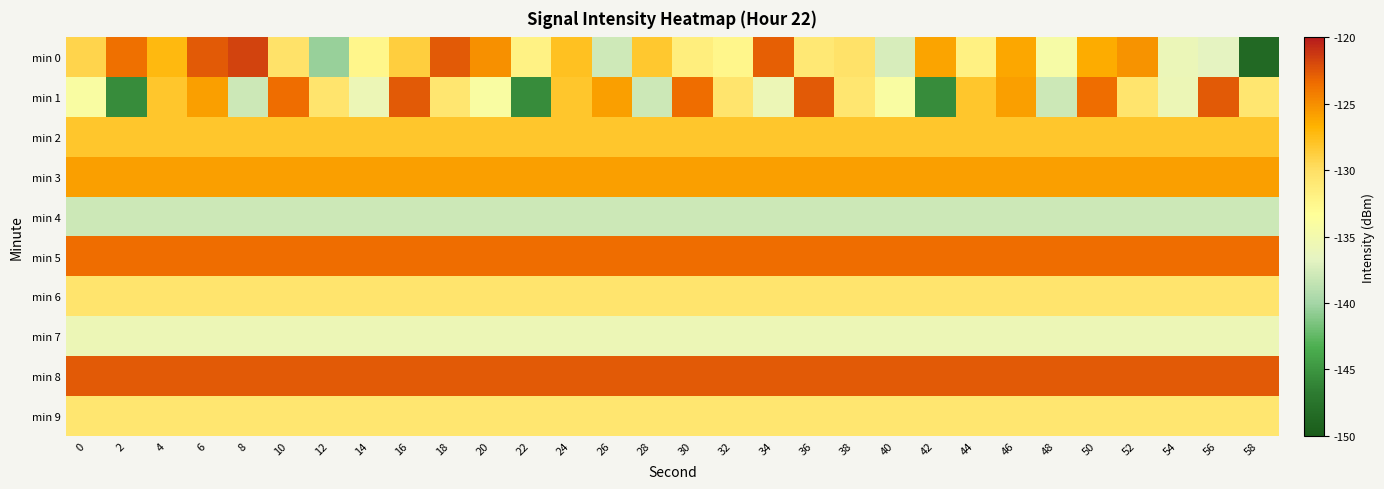

Reading right to left, list all the values displayed in this chart.

min 0: 58=-148.5	56=-136.7	54=-135.8	52=-125.2	50=-126.4	48=-134.5	46=-126.2	44=-131.9	42=-126.0	40=-137.4	38=-130.3	36=-131.0	34=-122.8	32=-132.5	30=-131.6	28=-128.3	26=-137.9	24=-127.8	22=-132.0	20=-125.1	18=-122.6	16=-128.7	14=-132.5	12=-140.4	10=-130.3	8=-121.7	6=-122.6	4=-127.2	2=-123.5	0=-129.2
min 1: 58=-130.8	56=-122.6	54=-135.8	52=-130.5	50=-123.4	48=-138.0	46=-125.8	44=-128.2	42=-145.6	40=-134.1	38=-130.8	36=-122.6	34=-135.8	32=-130.5	30=-123.4	28=-138.0	26=-125.8	24=-128.2	22=-145.6	20=-134.1	18=-130.8	16=-122.6	14=-135.8	12=-130.5	10=-123.4	8=-138.0	6=-125.8	4=-128.2	2=-145.6	0=-134.1
min 2: 58=-128.2	56=-128.2	54=-128.2	52=-128.2	50=-128.2	48=-128.2	46=-128.2	44=-128.2	42=-128.2	40=-128.2	38=-128.2	36=-128.2	34=-128.2	32=-128.2	30=-128.2	28=-128.2	26=-128.2	24=-128.2	22=-128.2	20=-128.2	18=-128.2	16=-128.2	14=-128.2	12=-128.2	10=-128.2	8=-128.2	6=-128.2	4=-128.2	2=-128.2	0=-128.2
min 3: 58=-125.8	56=-125.8	54=-125.8	52=-125.8	50=-125.8	48=-125.8	46=-125.8	44=-125.8	42=-125.8	40=-125.8	38=-125.8	36=-125.8	34=-125.8	32=-125.8	30=-125.8	28=-125.8	26=-125.8	24=-125.8	22=-125.8	20=-125.8	18=-125.8	16=-125.8	14=-125.8	12=-125.8	10=-125.8	8=-125.8	6=-125.8	4=-125.8	2=-125.8	0=-125.8
min 4: 58=-138.0	56=-138.0	54=-138.0	52=-138.0	50=-138.0	48=-138.0	46=-138.0	44=-138.0	42=-138.0	40=-138.0	38=-138.0	36=-138.0	34=-138.0	32=-138.0	30=-138.0	28=-138.0	26=-138.0	24=-138.0	22=-138.0	20=-138.0	18=-138.0	16=-138.0	14=-138.0	12=-138.0	10=-138.0	8=-138.0	6=-138.0	4=-138.0	2=-138.0	0=-138.0
min 5: 58=-123.4	56=-123.4	54=-123.4	52=-123.4	50=-123.4	48=-123.4	46=-123.4	44=-123.4	42=-123.4	40=-123.4	38=-123.4	36=-123.4	34=-123.4	32=-123.4	30=-123.4	28=-123.4	26=-123.4	24=-123.4	22=-123.4	20=-123.4	18=-123.4	16=-123.4	14=-123.4	12=-123.4	10=-123.4	8=-123.4	6=-123.4	4=-123.4	2=-123.4	0=-123.4
min 6: 58=-130.5	56=-130.5	54=-130.5	52=-130.5	50=-130.5	48=-130.5	46=-130.5	44=-130.5	42=-130.5	40=-130.5	38=-130.5	36=-130.5	34=-130.5	32=-130.5	30=-130.5	28=-130.5	26=-130.5	24=-130.5	22=-130.5	20=-130.5	18=-130.5	16=-130.5	14=-130.5	12=-130.5	10=-130.5	8=-130.5	6=-130.5	4=-130.5	2=-130.5	0=-130.5
min 7: 58=-135.8	56=-135.8	54=-135.8	52=-135.8	50=-135.8	48=-135.8	46=-135.8	44=-135.8	42=-135.8	40=-135.8	38=-135.8	36=-135.8	34=-135.8	32=-135.8	30=-135.8	28=-135.8	26=-135.8	24=-135.8	22=-135.8	20=-135.8	18=-135.8	16=-135.8	14=-135.8	12=-135.8	10=-135.8	8=-135.8	6=-135.8	4=-135.8	2=-135.8	0=-135.8
min 8: 58=-122.6	56=-122.6	54=-122.6	52=-122.6	50=-122.6	48=-122.6	46=-122.6	44=-122.6	42=-122.6	40=-122.6	38=-122.6	36=-122.6	34=-122.6	32=-122.6	30=-122.6	28=-122.6	26=-122.6	24=-122.6	22=-122.6	20=-122.6	18=-122.6	16=-122.6	14=-122.6	12=-122.6	10=-122.6	8=-122.6	6=-122.6	4=-122.6	2=-122.6	0=-122.6
min 9: 58=-130.8	56=-130.8	54=-130.8	52=-130.8	50=-130.8	48=-130.8	46=-130.8	44=-130.8	42=-130.8	40=-130.8	38=-130.8	36=-130.8	34=-130.8	32=-130.8	30=-130.8	28=-130.8	26=-130.8	24=-130.8	22=-130.8	20=-130.8	18=-130.8	16=-130.8	14=-130.8	12=-130.8	10=-130.8	8=-130.8	6=-130.8	4=-130.8	2=-130.8	0=-130.8